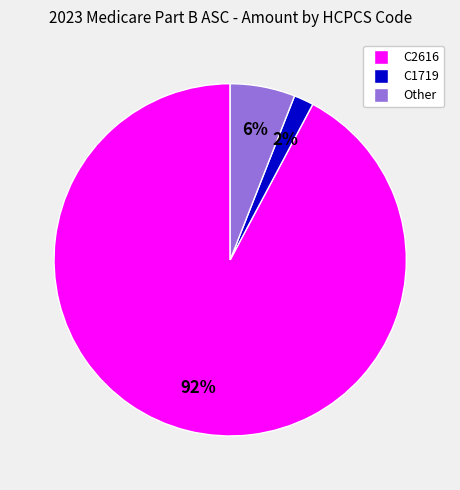

To the nearest percent, what is the average slice percentage?

33%